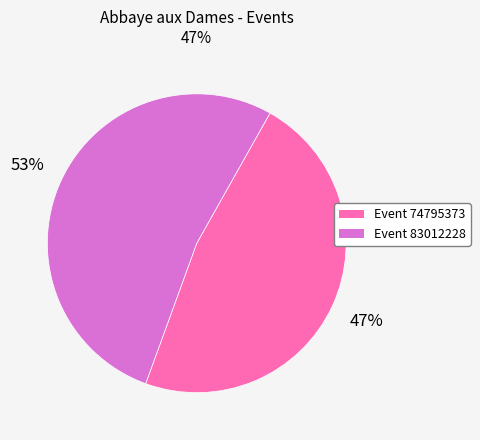

How many segments does this pie chart have?

2